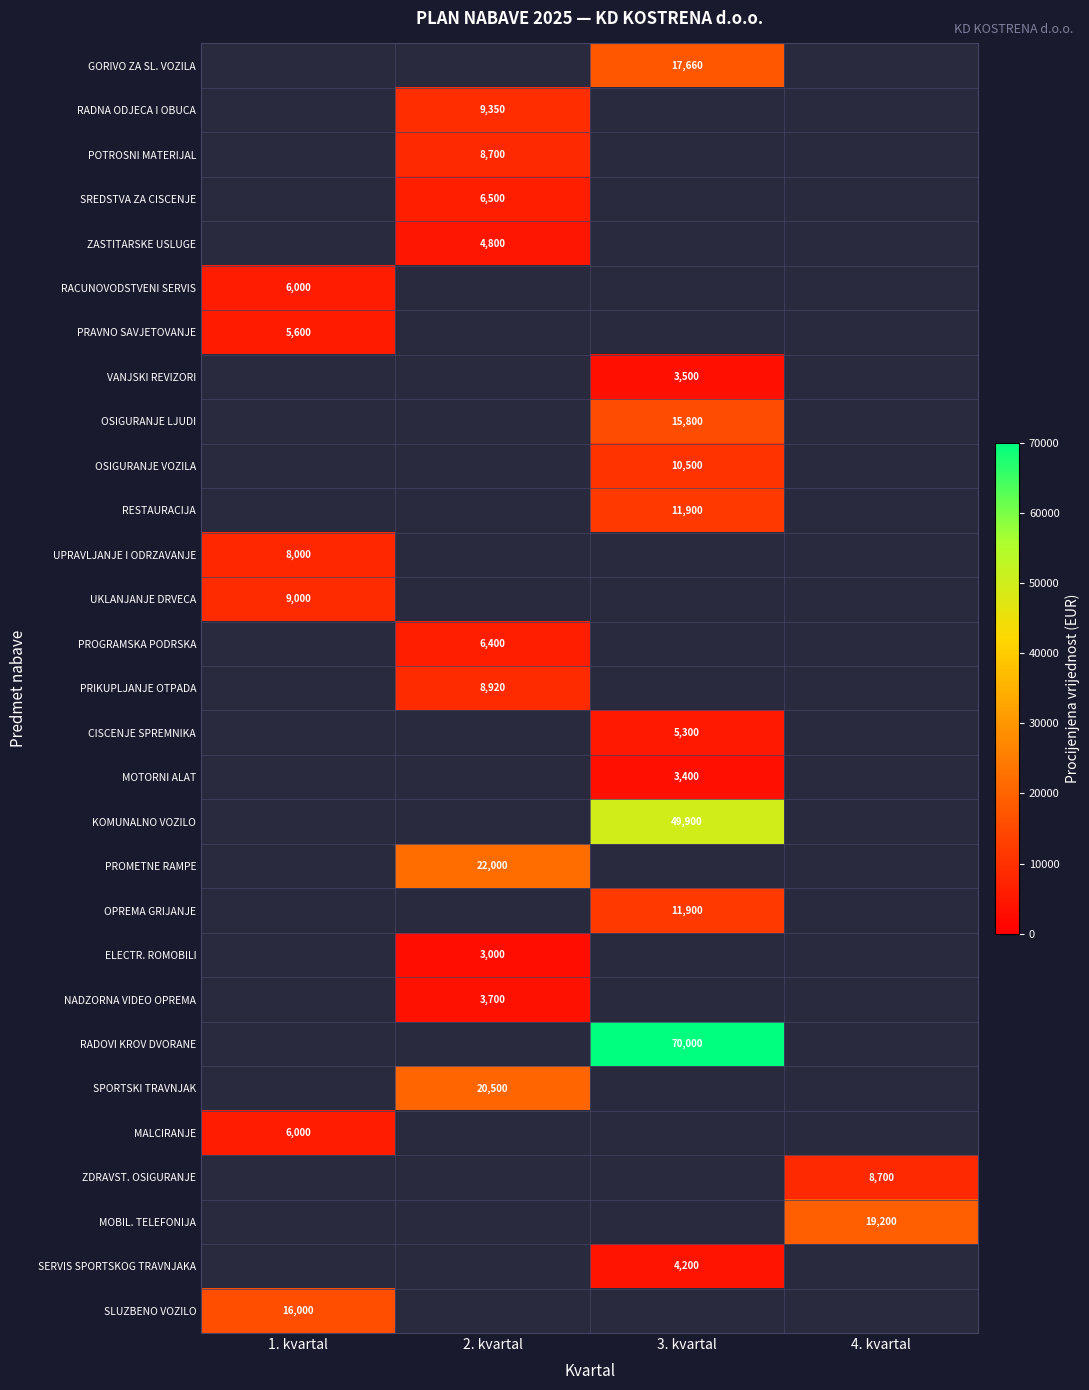

At which category does the chart reach its peak across all series?

3. kvartal